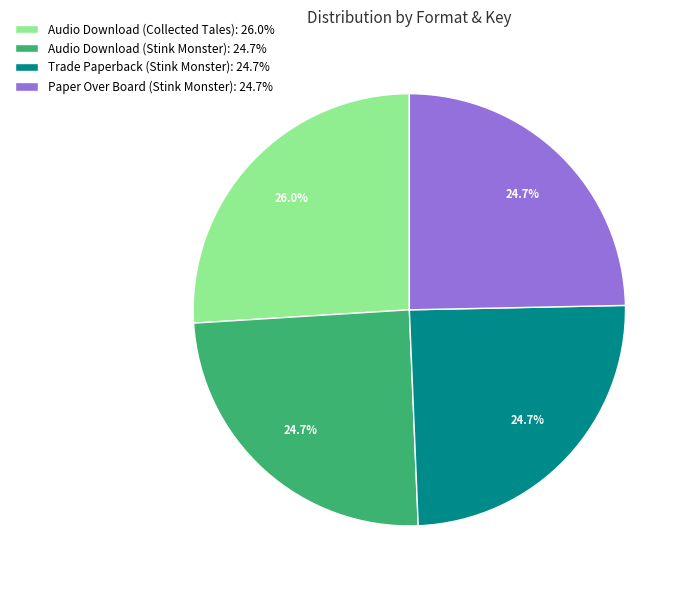

Which category has the biggest portion of the pie?

Audio Download (Collected Tales): 26.0%